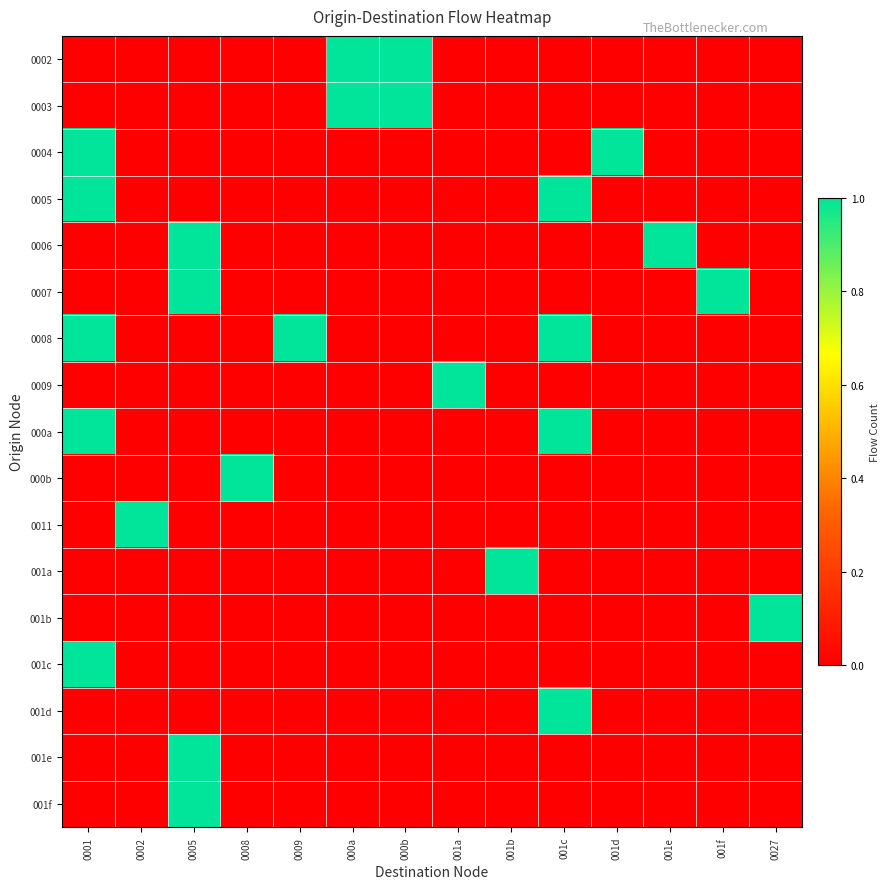

Which has a higher value, 000b or 001b?

000b